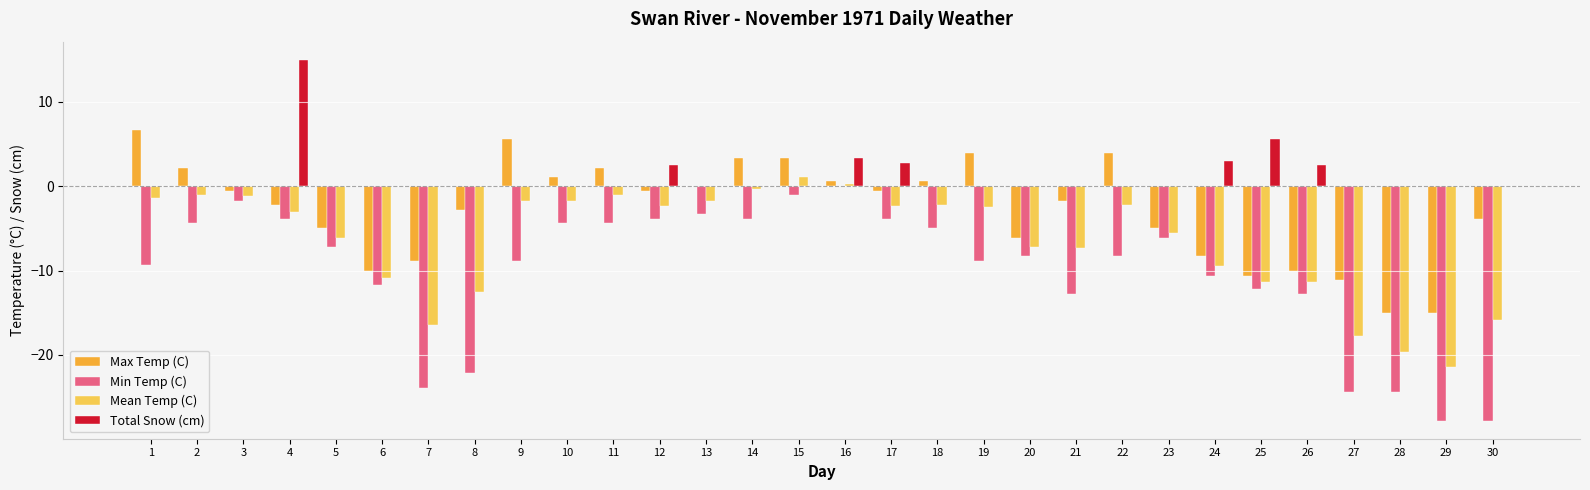

What is the average value of the Min Temp (C) series?

-10.3